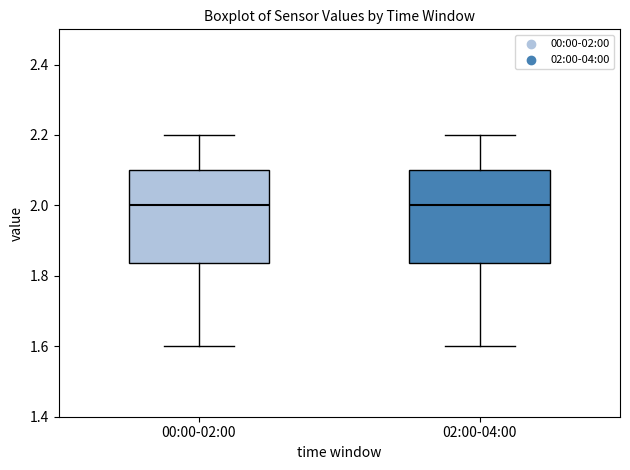

Where does the lower whisker of the box for 02:00-04:00 end on the y-axis? The values are not printed on the chart, so give them approximately, as read against the axis.

1.60